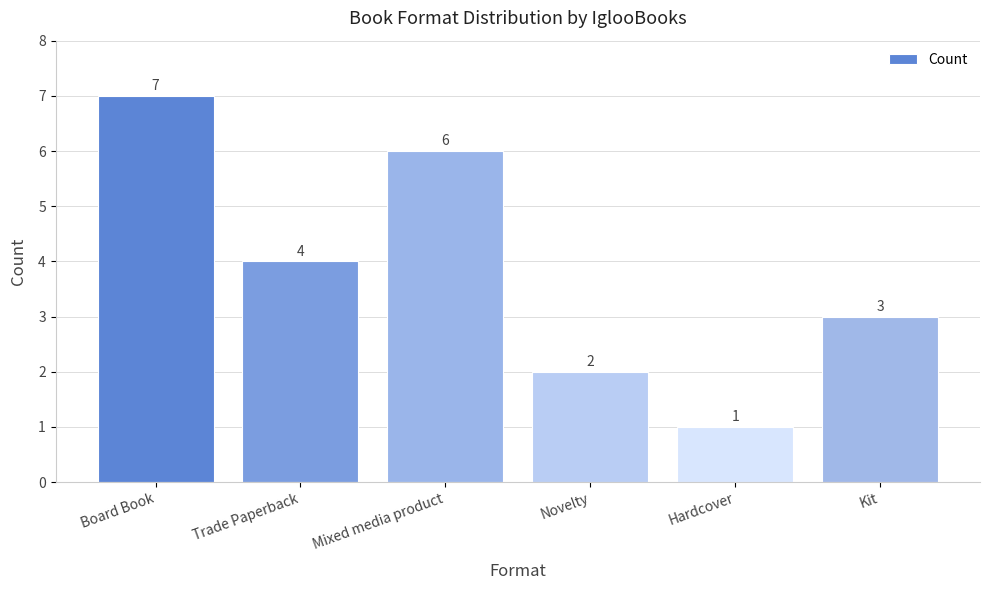

What is the maximum value shown in the chart?

7